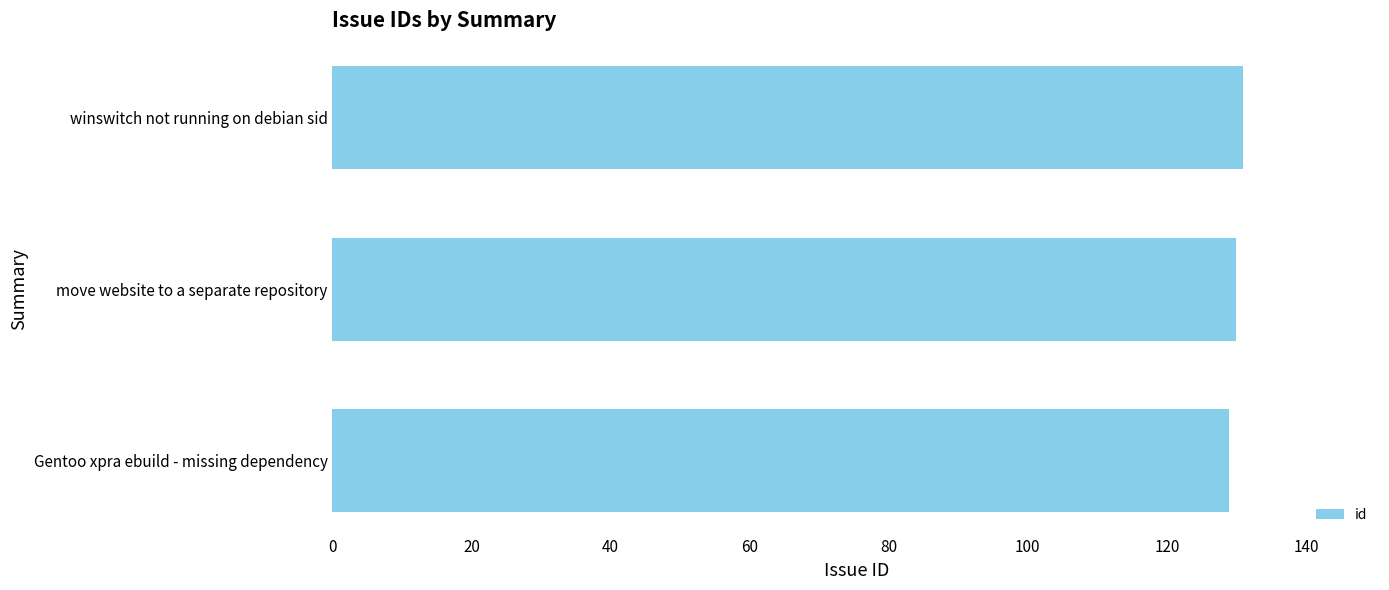

What is the approximate value at move website to a separate repository?

130